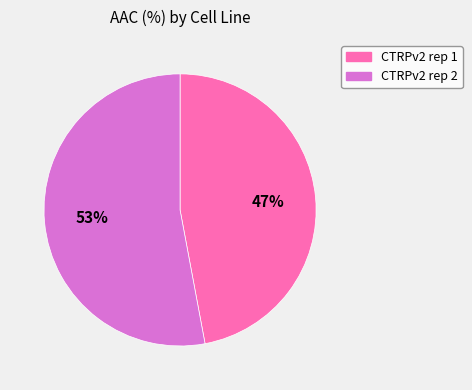

To the nearest percent, what is the difference between the largest and smallest slice percentages?

6%